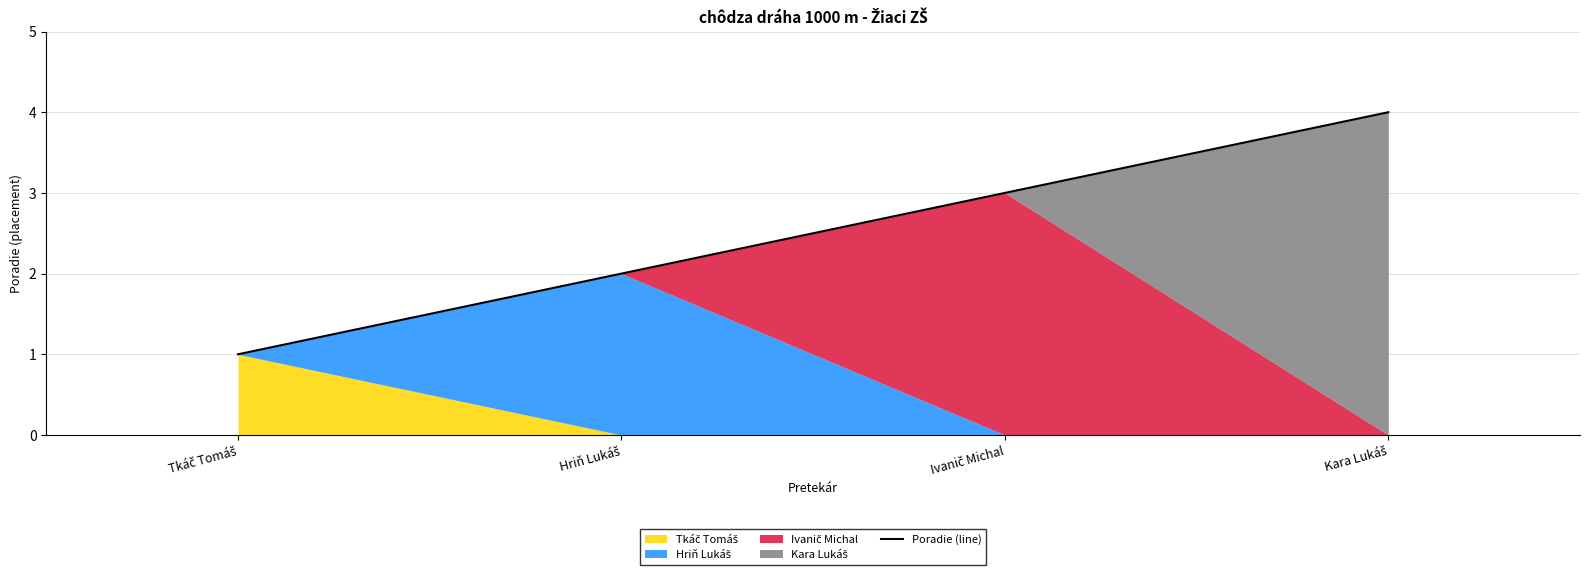

Rank the categories by value from lowest to highest.

Tkáč Tomáš, Hriň Lukáš, Ivanič Michal, Kara Lukáš